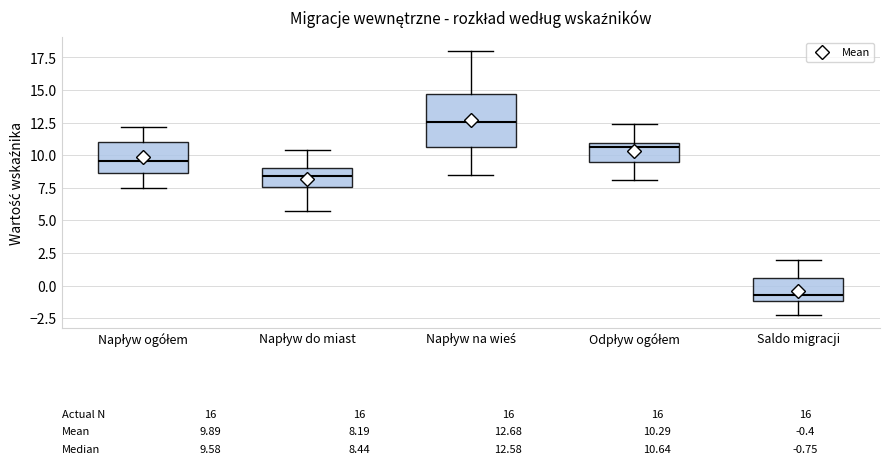

Which box has the lowest median line?

Saldo migracji